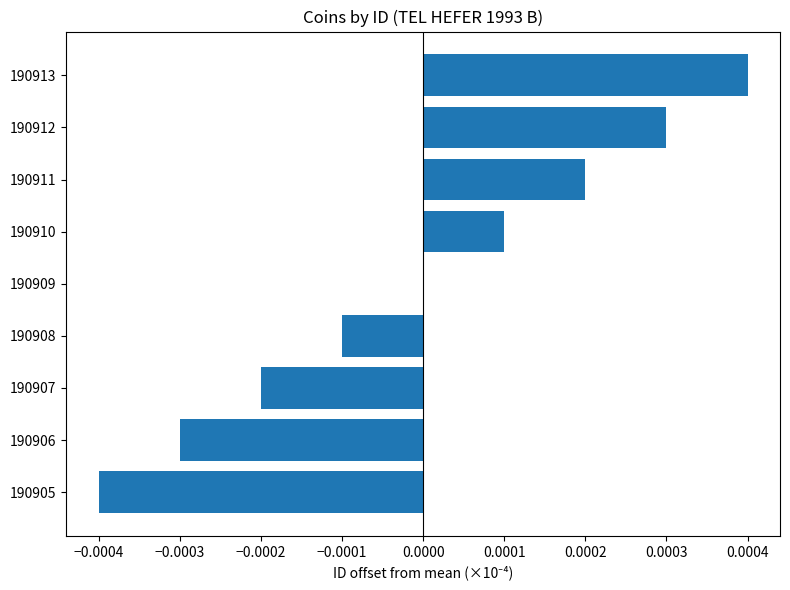

The value at 190907 is -0.0. True or false?

True